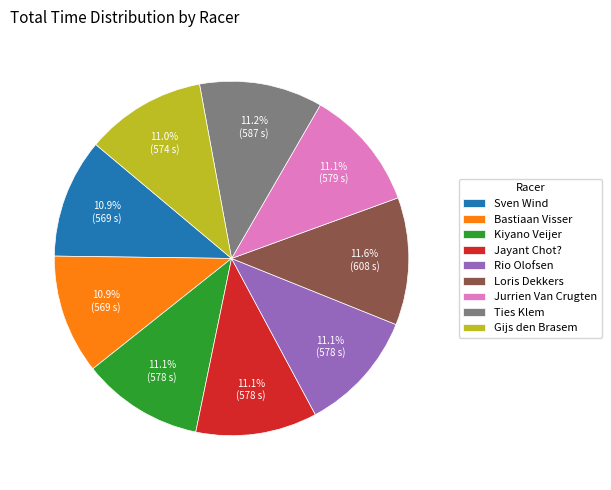

How many slices are in this pie chart?

9